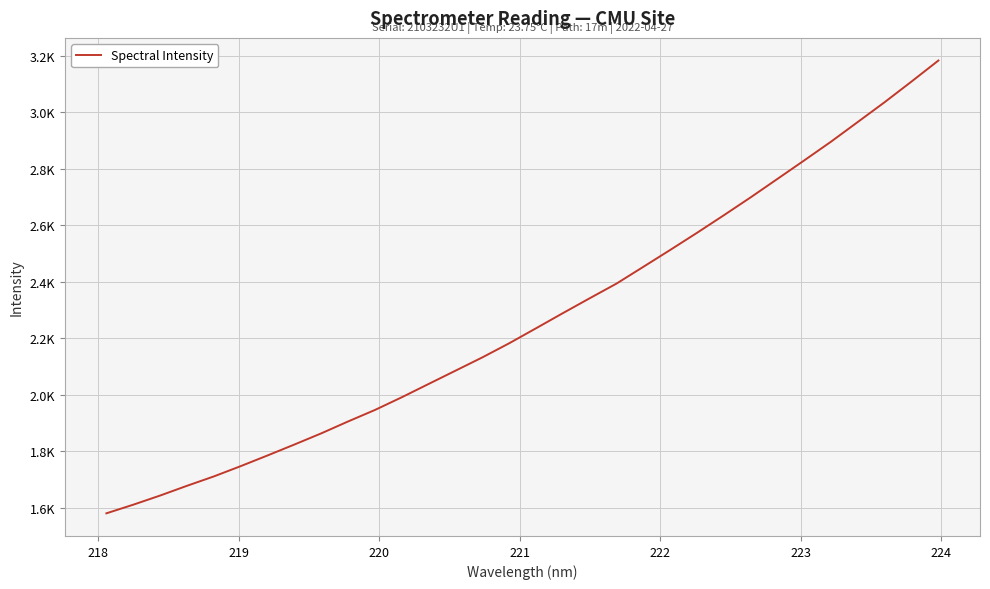

Reading right to left, transcribe all the data shown in this chart.

3184.1	3109.8	3036.9	2966.9	2896.9	2830.5	2764.9	2699.5	2636.0	2573.8	2513.1	2453.4	2393.9	2341.9	2289.2	2235.6	2182.4	2132.4	2085.4	2038.3	1991.2	1946.2	1905.5	1863.2	1823.7	1785.0	1747.1	1710.6	1677.4	1642.9	1610.4	1579.9